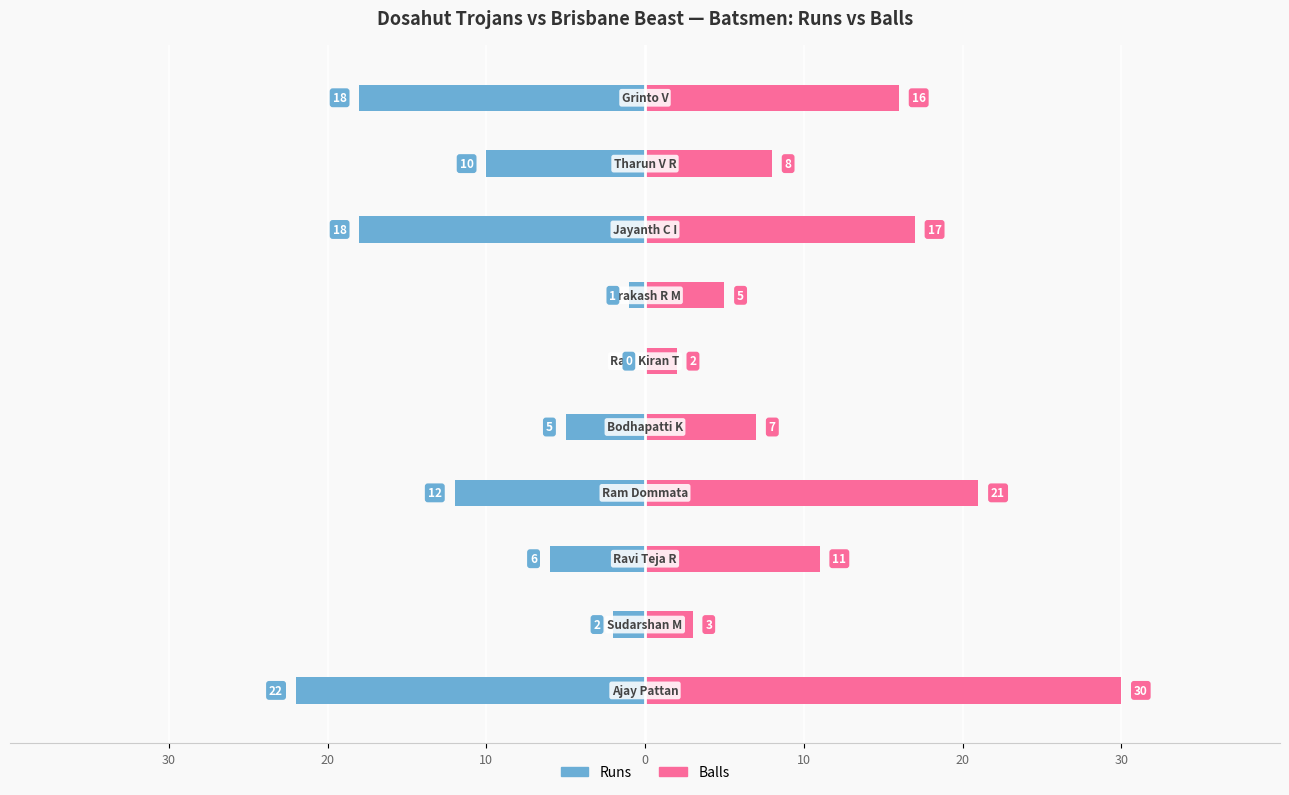

How many data points in Runs are above -6?

4